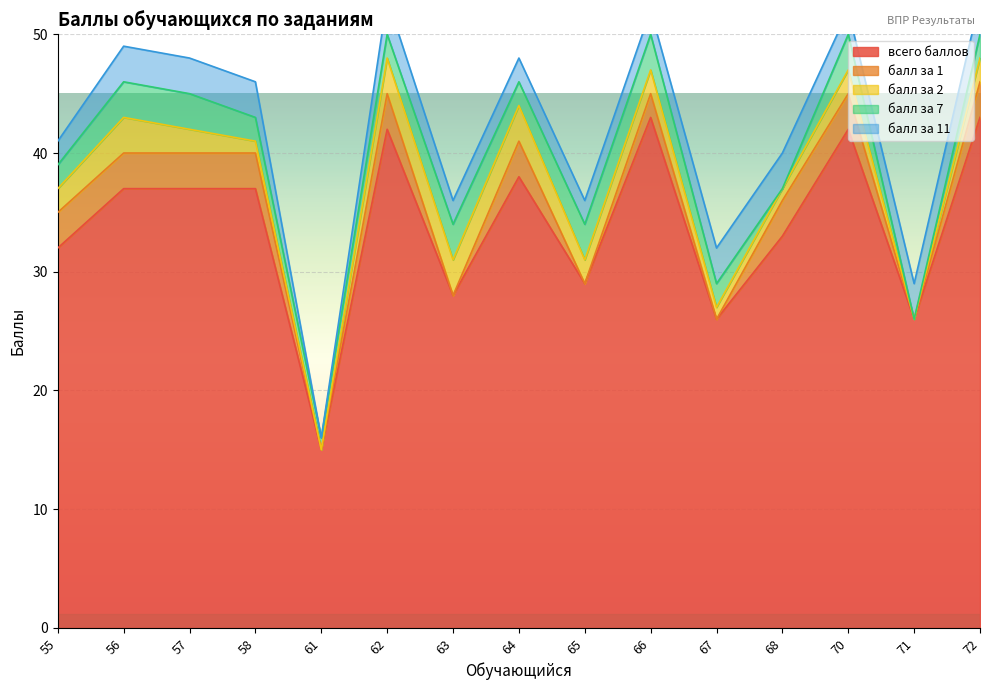

Count the балл за 7 values in the range 2 to 3.

12